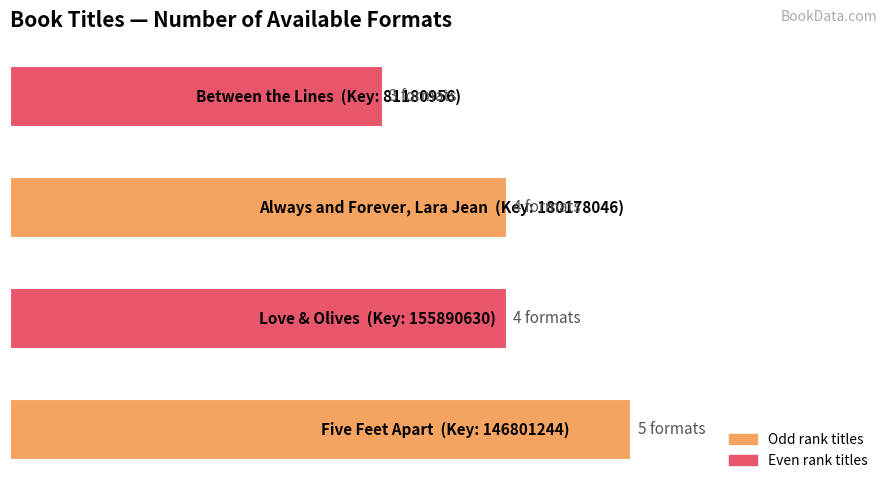

Does the chart contain stacked bars?

No